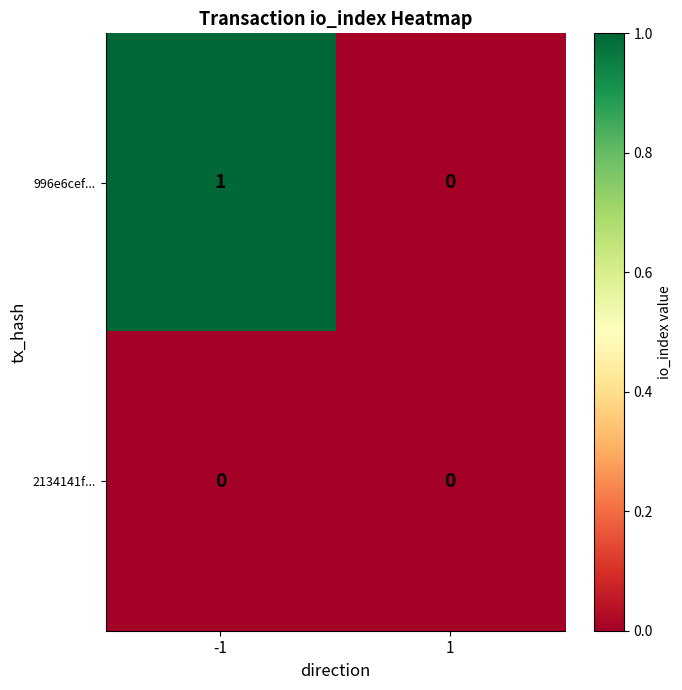

Which series has the widest spread of values?

996e6cef...